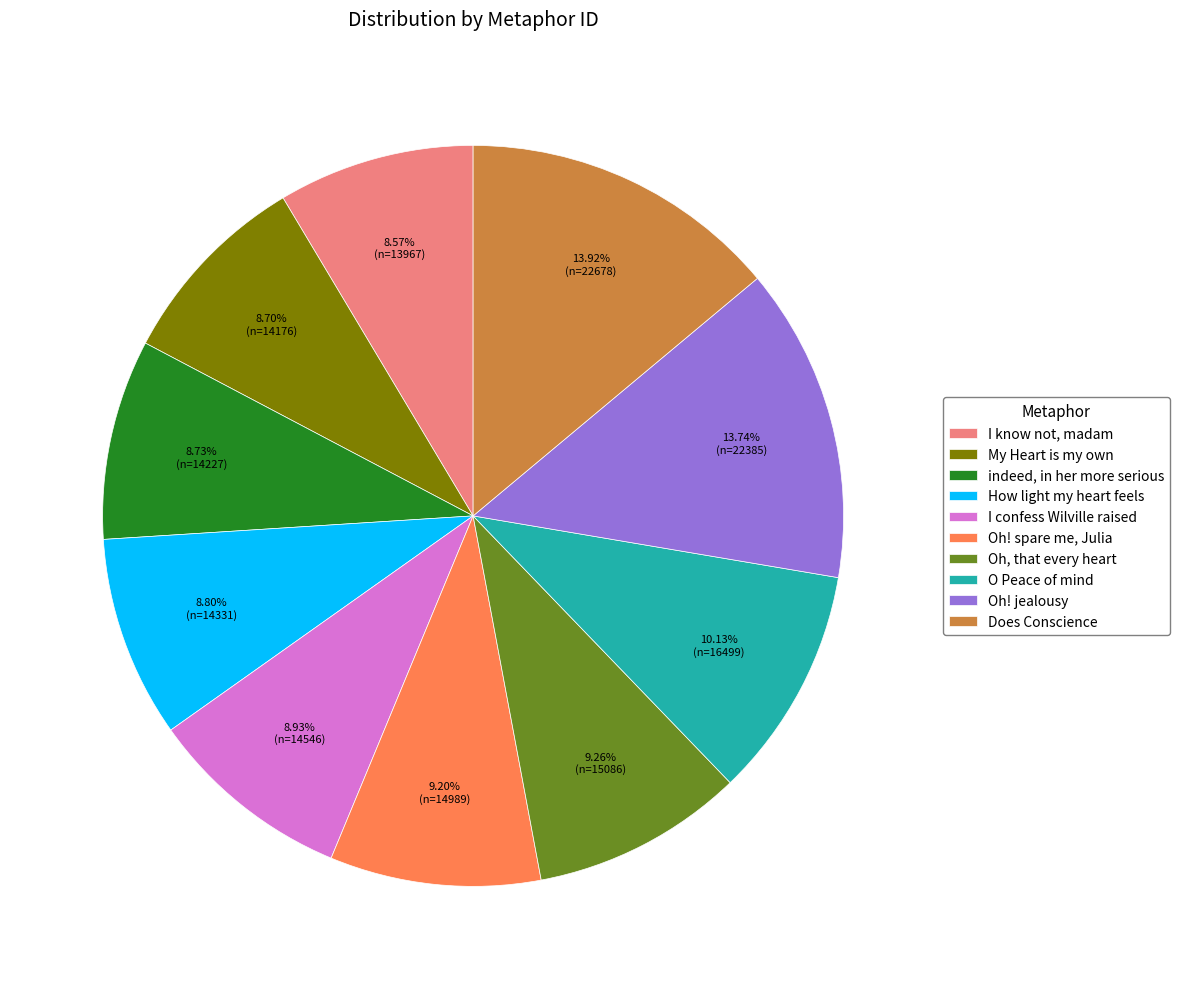

Combined, do I know not, madam and indeed, in her more serious account for over 50%?

No